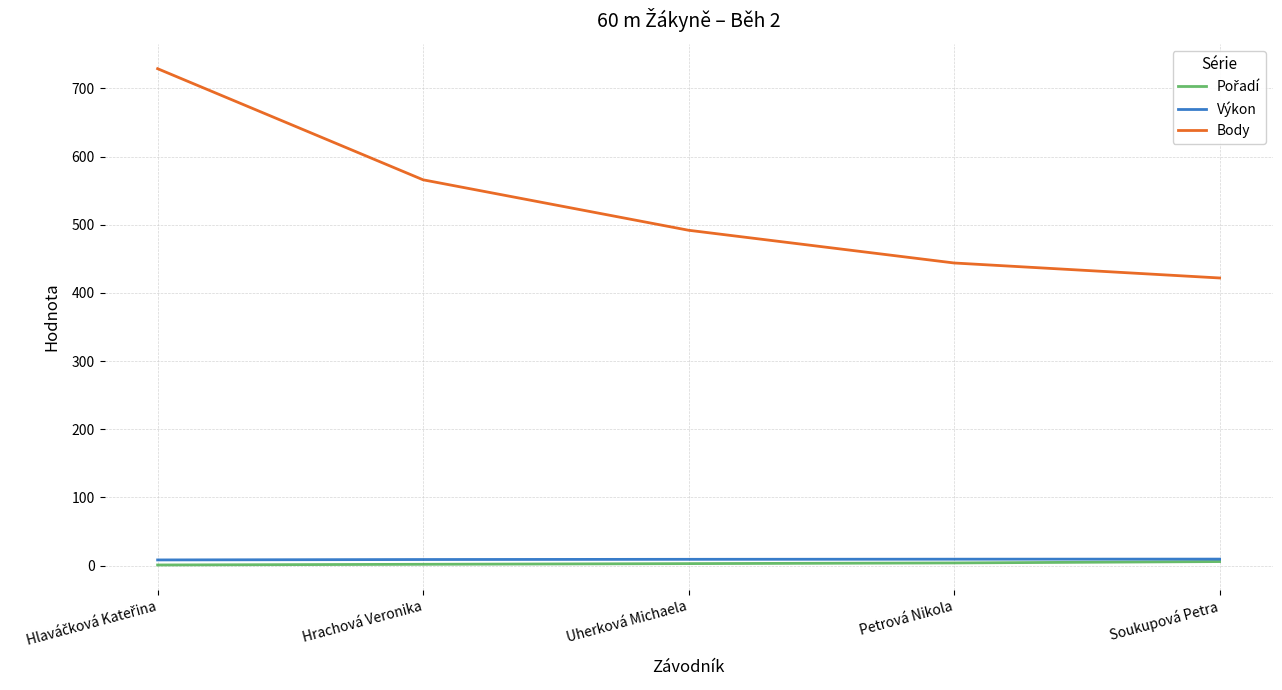

Is it true that Body equals 444.0 at Petrová Nikola?

True